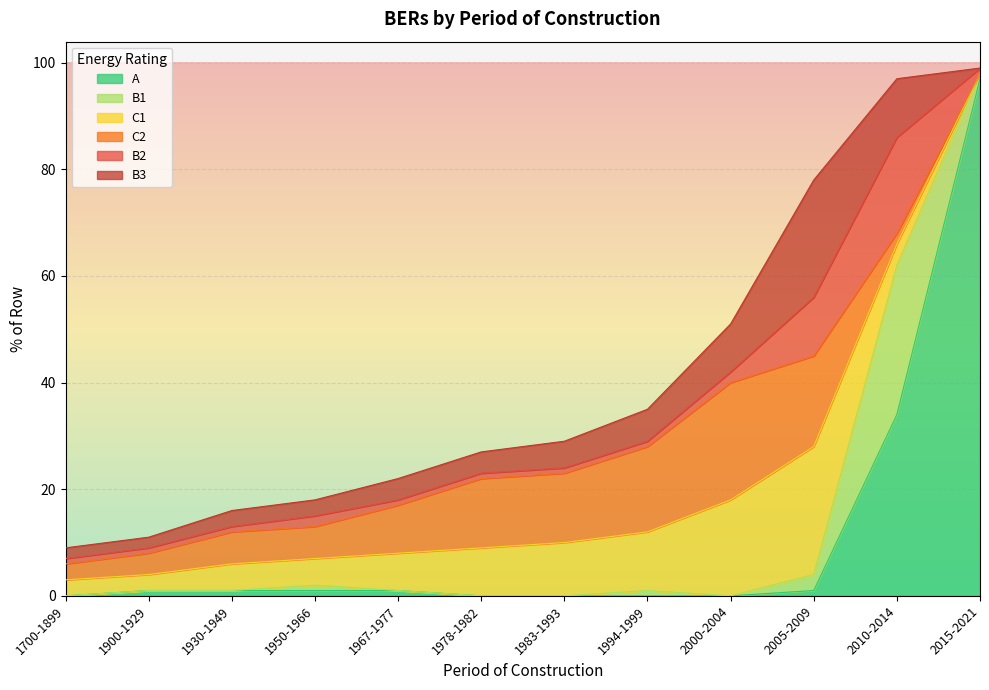

Where is A nearest to the value 48?

2010-2014